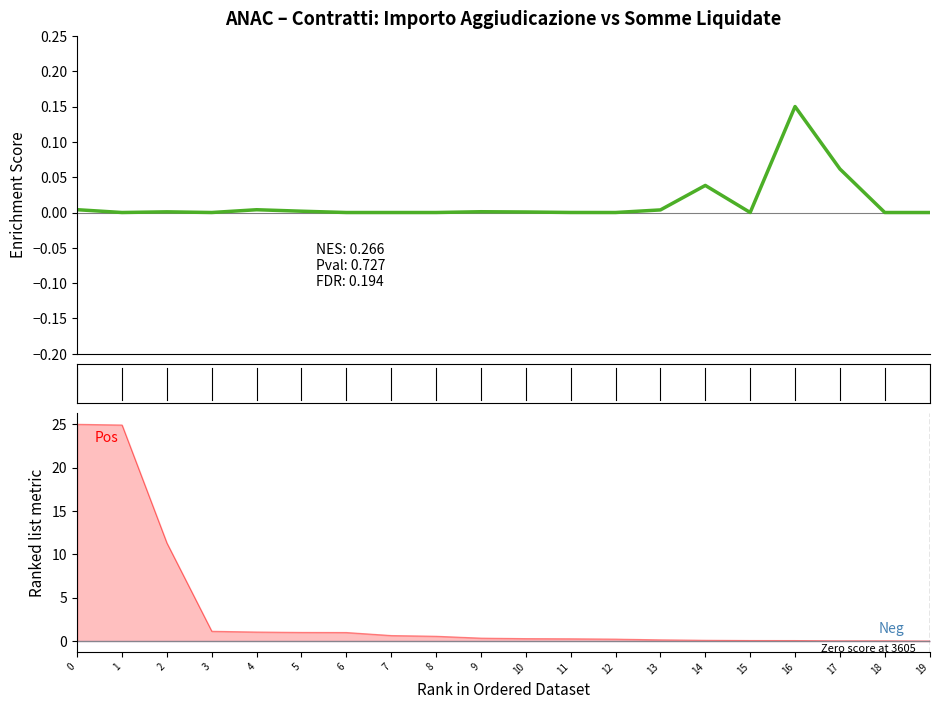

True or false: there are more than 1 points higher than both neighbors.

True